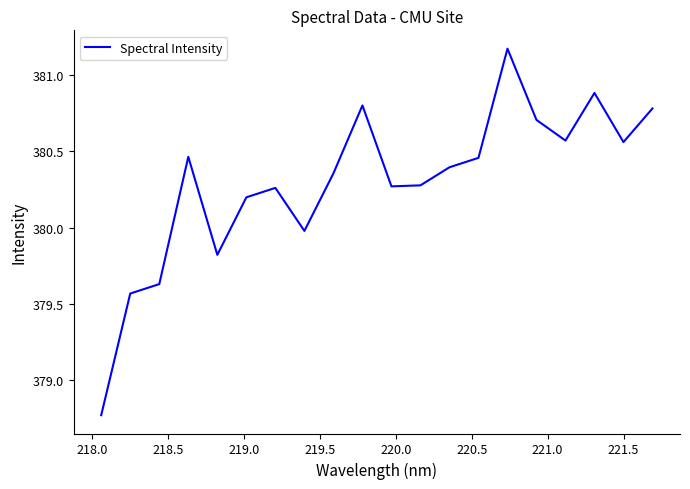

What is the difference between the maximum and minimum values?

2.4